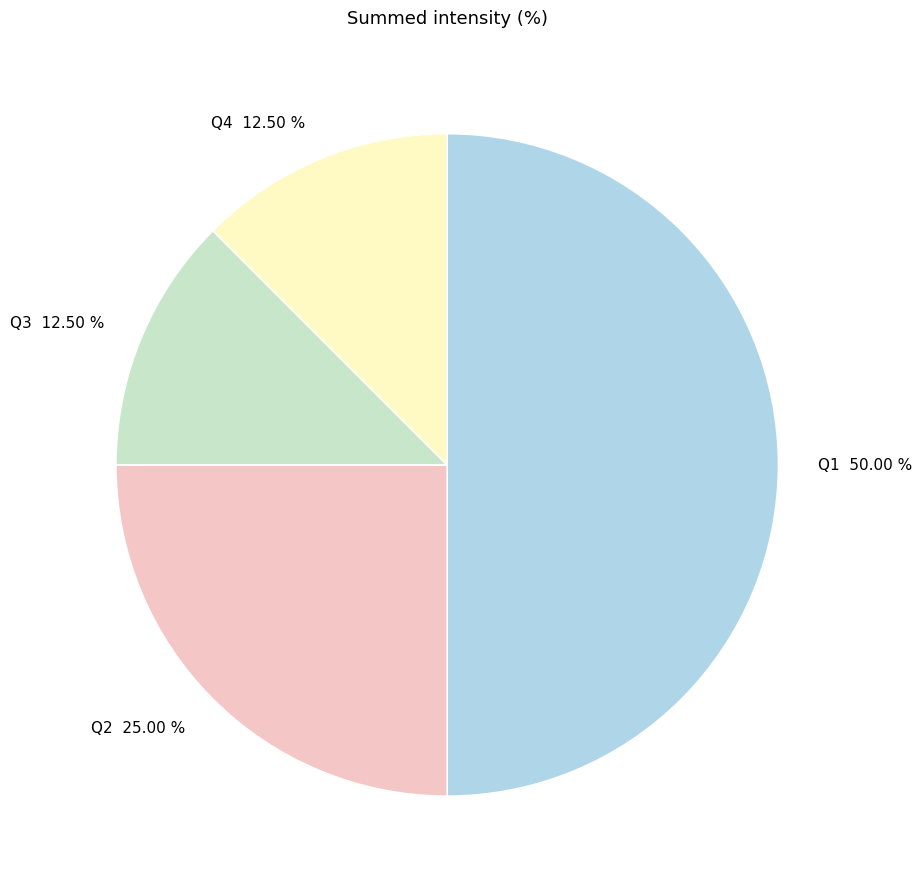

Combined, do Q1 50.00 % and Q2 25.00 % account for over 50%?

Yes